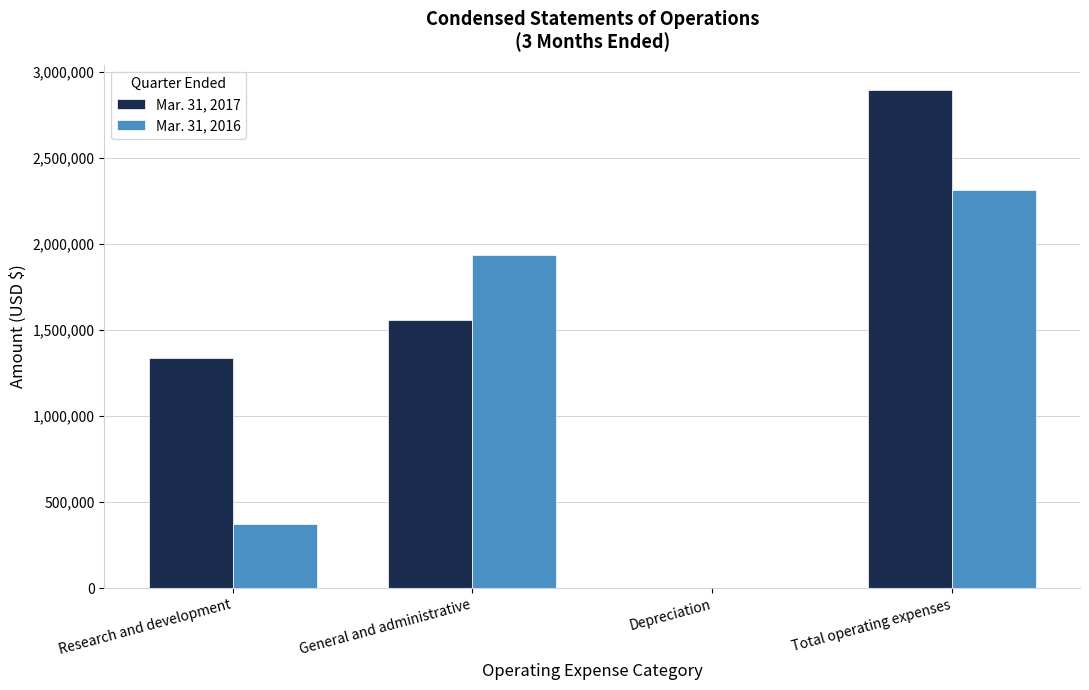

Count the number of categories in the chart.

4